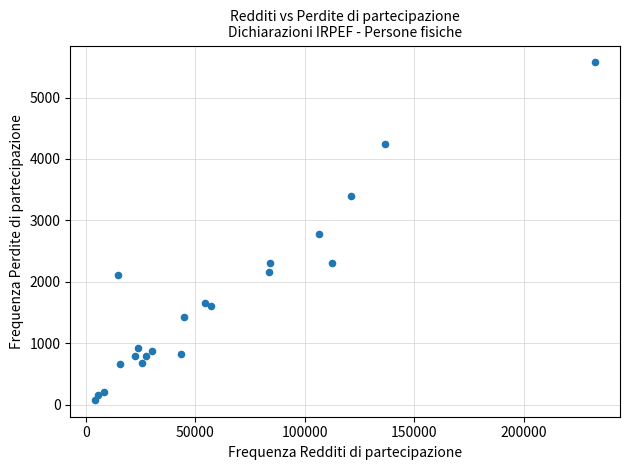

What is the range of X values (max minus min)?

228218